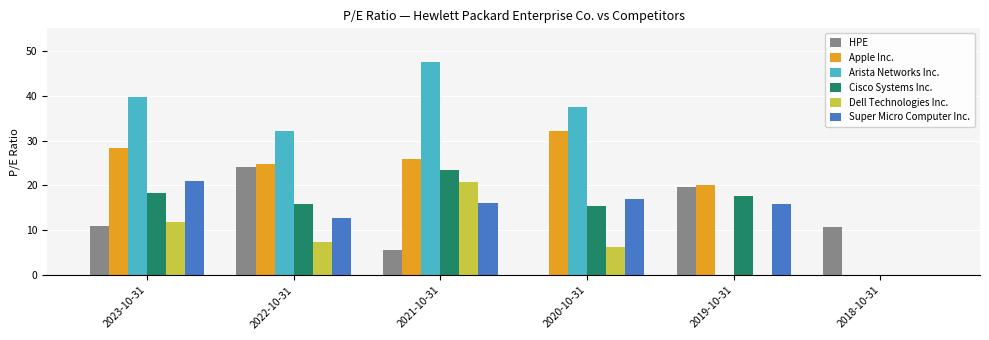

Is it true that Super Micro Computer Inc. equals 17.0 at 2020-10-31?

True